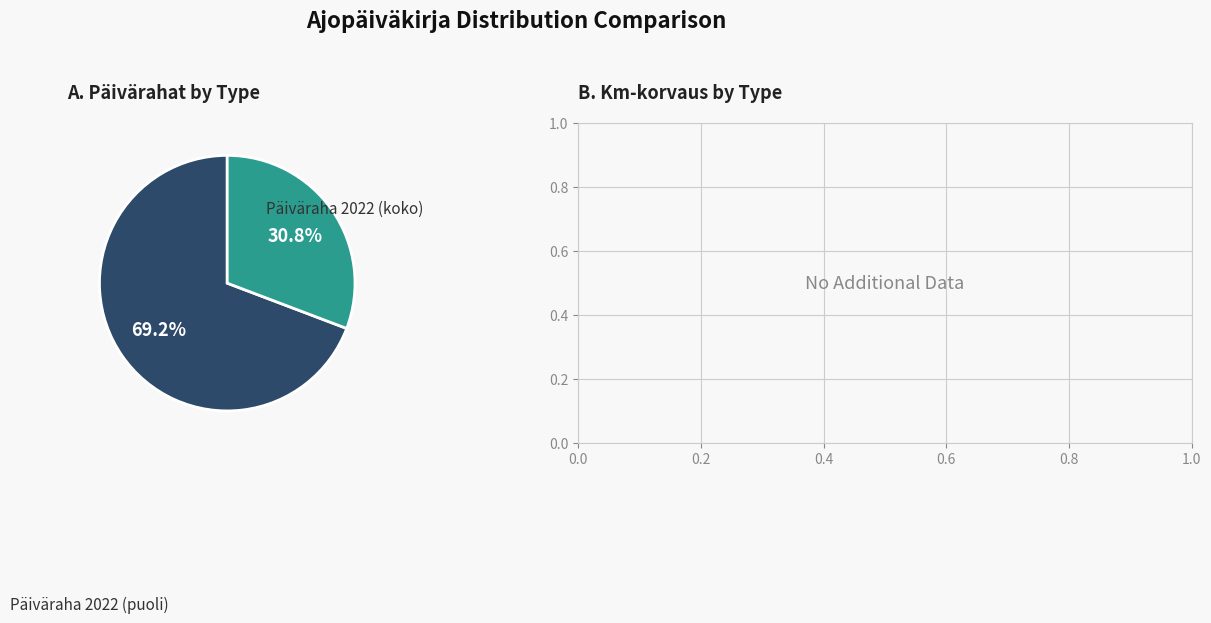

Is there any slice that represents more than half of the pie?

Yes